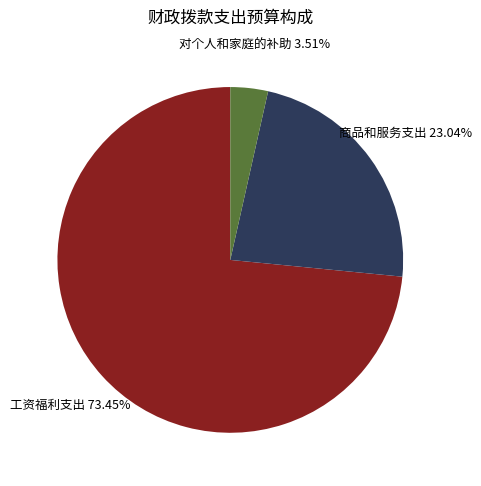

How many segments does this pie chart have?

3